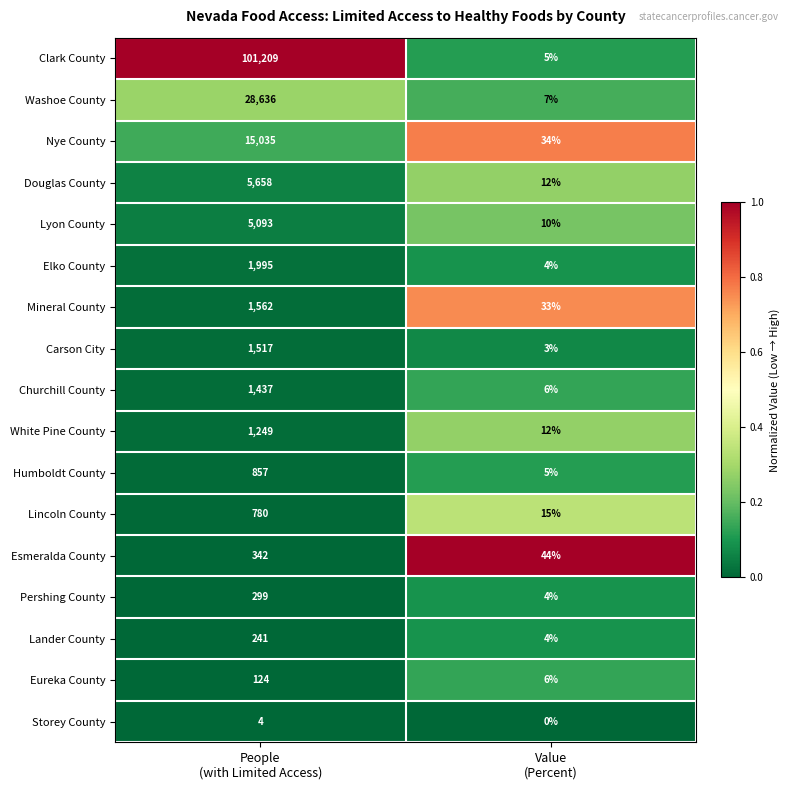

What is the difference between the maximum and minimum values in the Carson City series?

1514